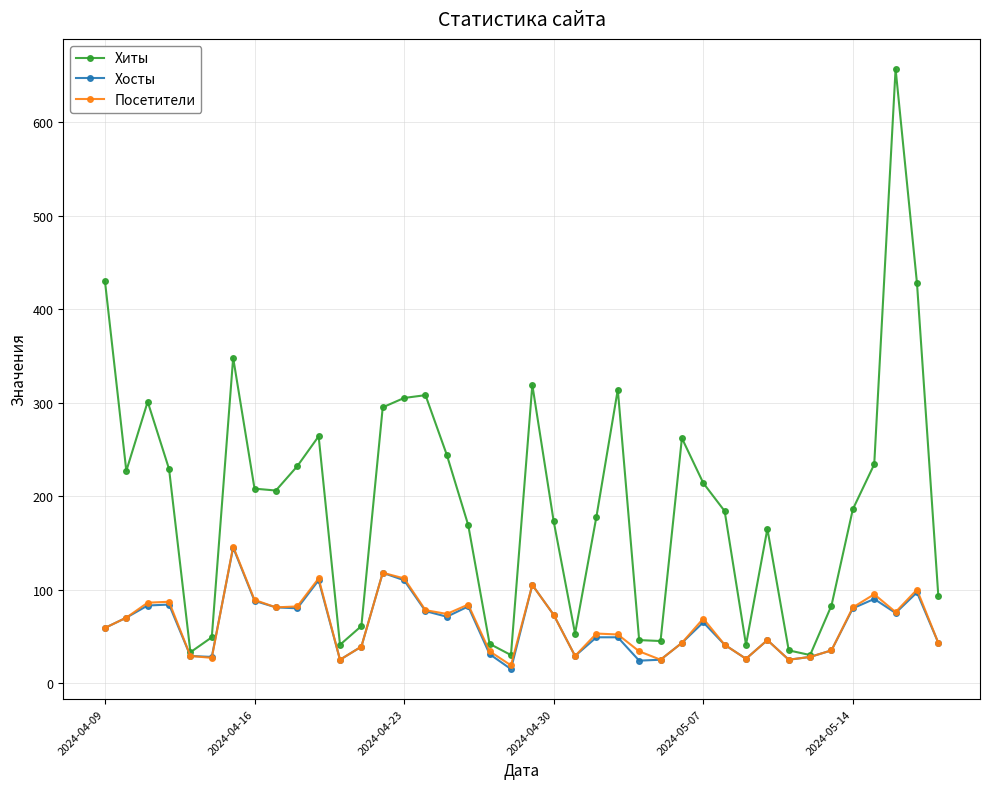

What is the difference between the maximum and minimum values in the Хиты series?

627